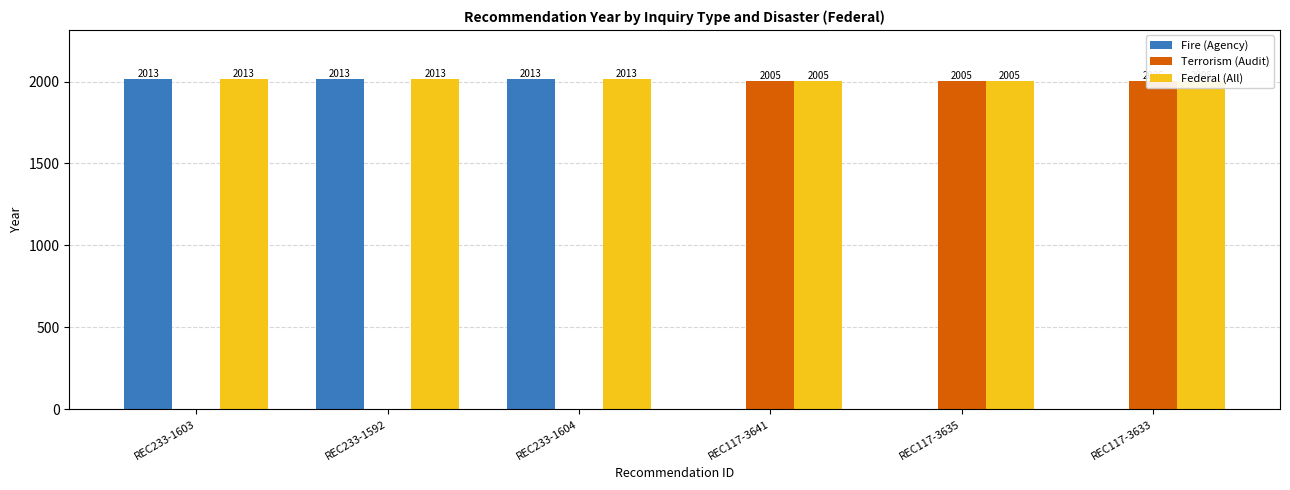

What is the label of the 4th bar from the left?

REC117-3641